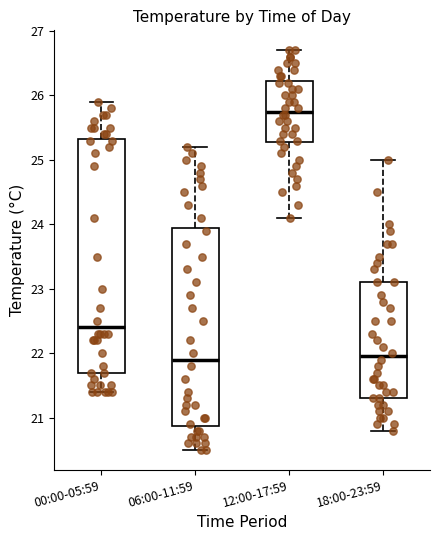

Reading left to right, read every box against the y-axis: the position of its median line, the range the box covers, and the ends of its whiskers. The values are not printed on the chart, so give them approximately, as read against the axis.

00:00-05:59: median 22.4, box 21.7 to 25.3, whiskers 21.4 to 25.9
06:00-11:59: median 21.9, box 20.9 to 24.0, whiskers 20.5 to 25.2
12:00-17:59: median 25.8, box 25.3 to 26.2, whiskers 24.1 to 26.7
18:00-23:59: median 22.0, box 21.3 to 23.1, whiskers 20.8 to 25.0